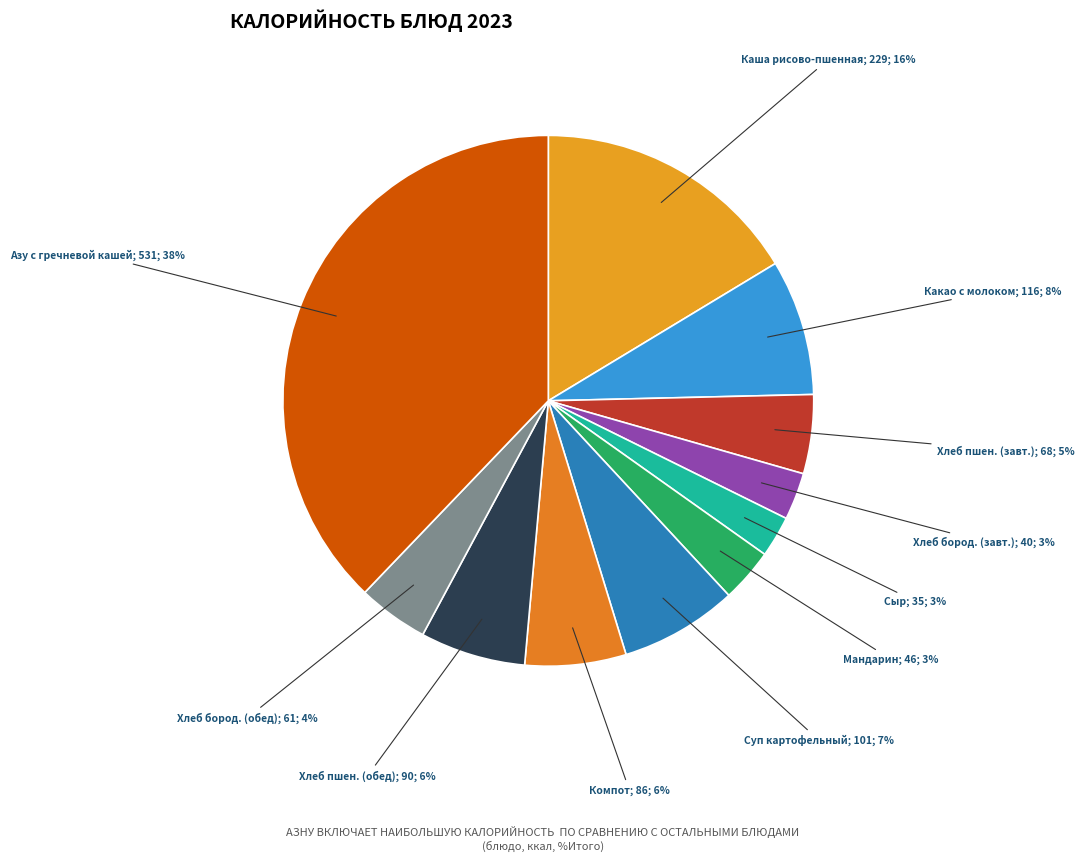

How many segments does this pie chart have?

11